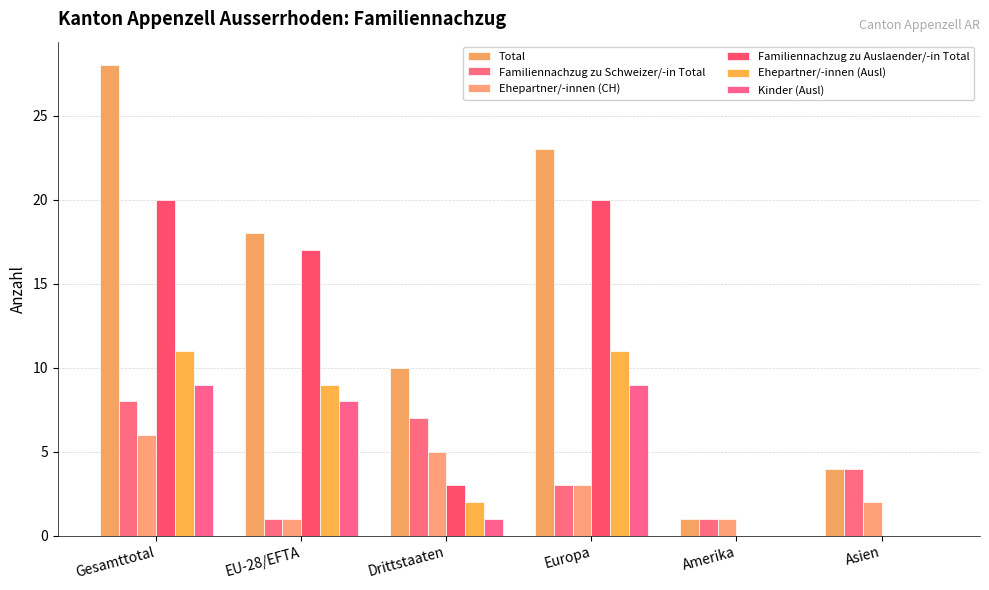

Reading right to left, what are all the values shown in this chart?

Total: Asien=4	Amerika=1	Europa=23	Drittstaaten=10	EU-28/EFTA=18	Gesamttotal=28
Familiennachzug zu Schweizer/-in Total: Asien=4	Amerika=1	Europa=3	Drittstaaten=7	EU-28/EFTA=1	Gesamttotal=8
Ehepartner/-innen (CH): Asien=2	Amerika=1	Europa=3	Drittstaaten=5	EU-28/EFTA=1	Gesamttotal=6
Familiennachzug zu Auslaender/-in Total: Asien=0	Amerika=0	Europa=20	Drittstaaten=3	EU-28/EFTA=17	Gesamttotal=20
Ehepartner/-innen (Ausl): Asien=0	Amerika=0	Europa=11	Drittstaaten=2	EU-28/EFTA=9	Gesamttotal=11
Kinder (Ausl): Asien=0	Amerika=0	Europa=9	Drittstaaten=1	EU-28/EFTA=8	Gesamttotal=9